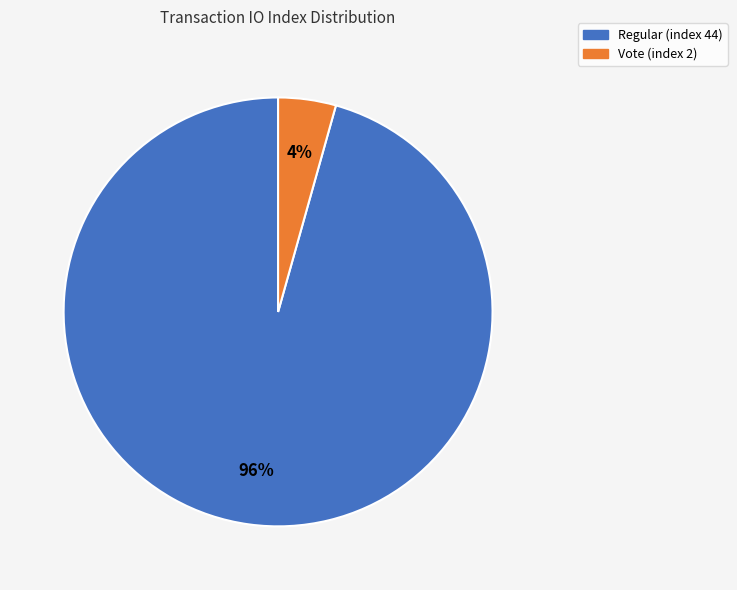

Is there a majority slice in this chart?

Yes